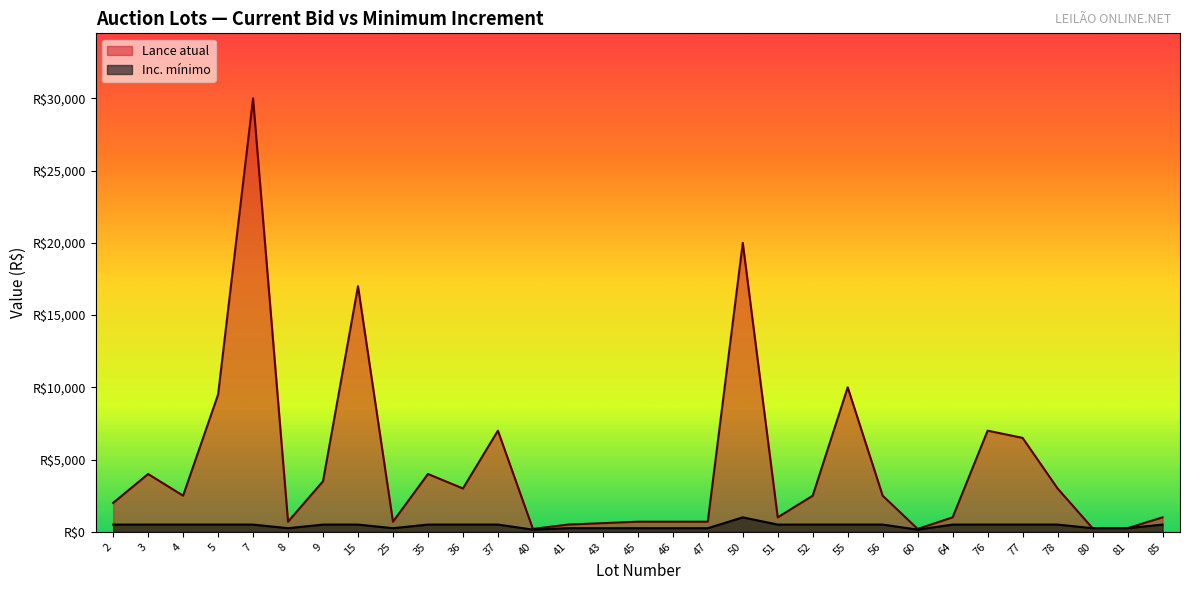

What is the difference between the second highest and second lowest values in the Inc. mínimo series?

350